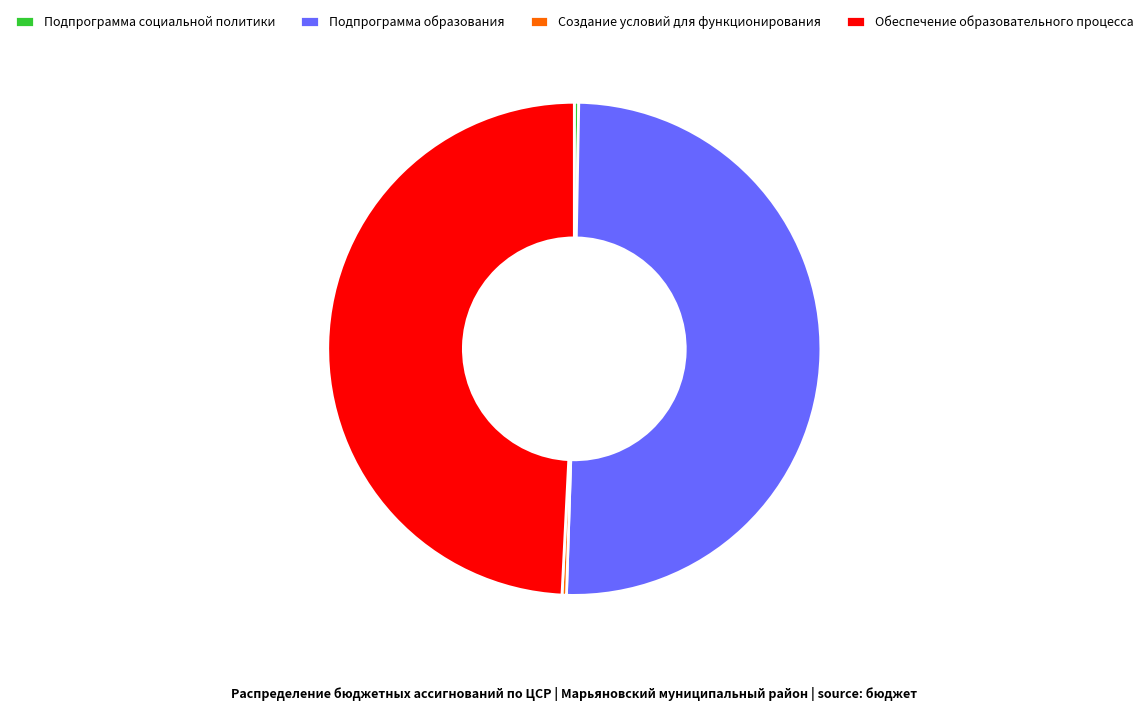

Which category has the biggest portion of the pie?

Подпрограмма образования